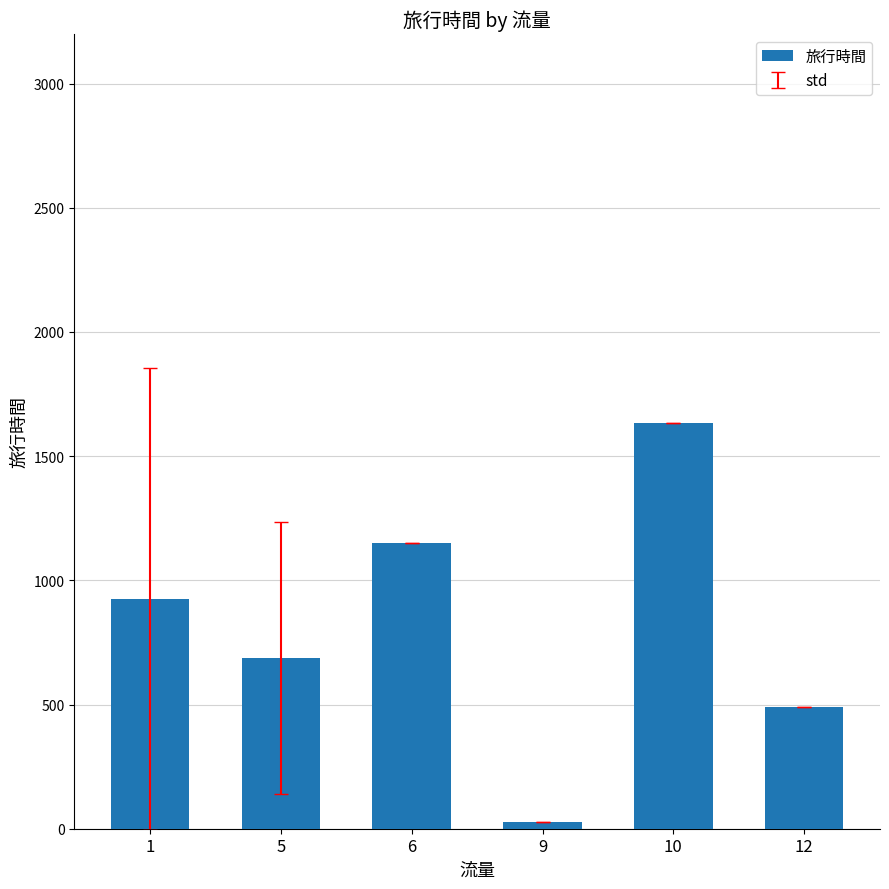

True or false: the data shows 1200.8 at 5.

False